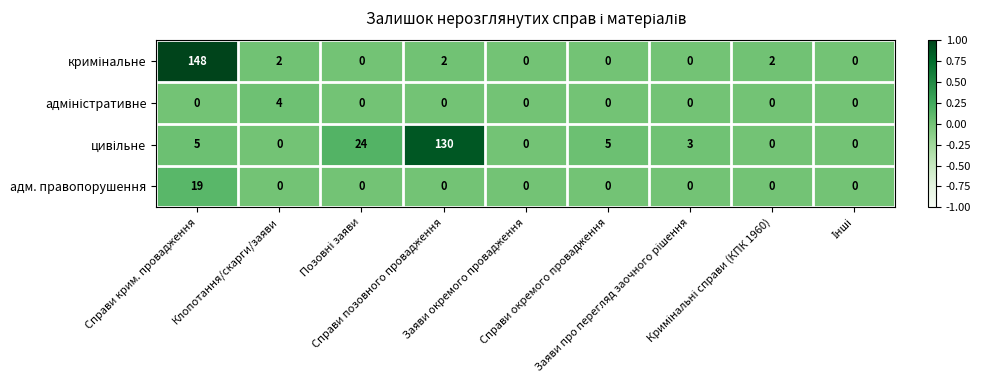

Count the number of categories in the chart.

9